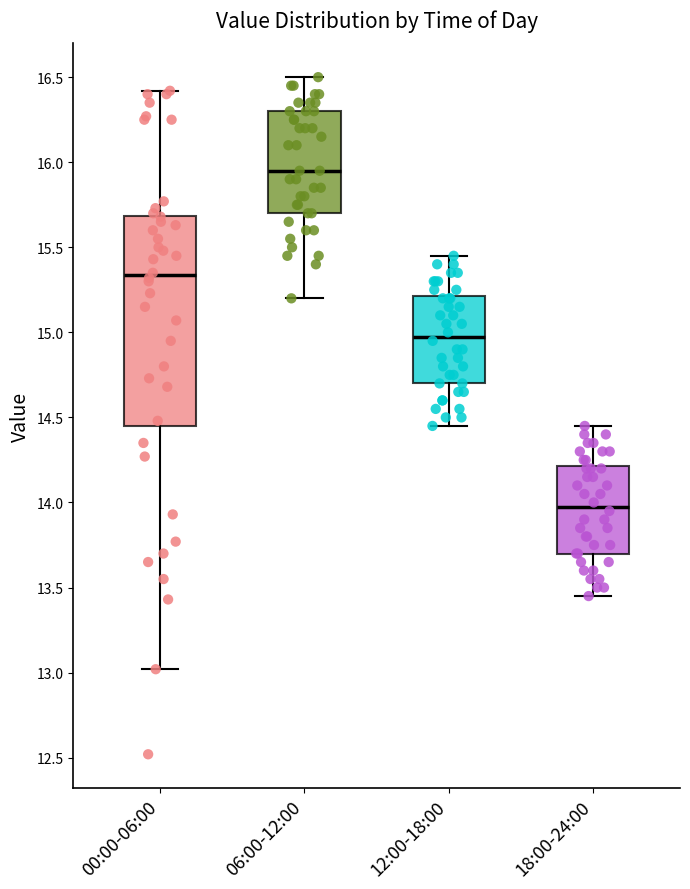

Which box is the tallest, from its lower edge to its upper edge?

00:00-06:00